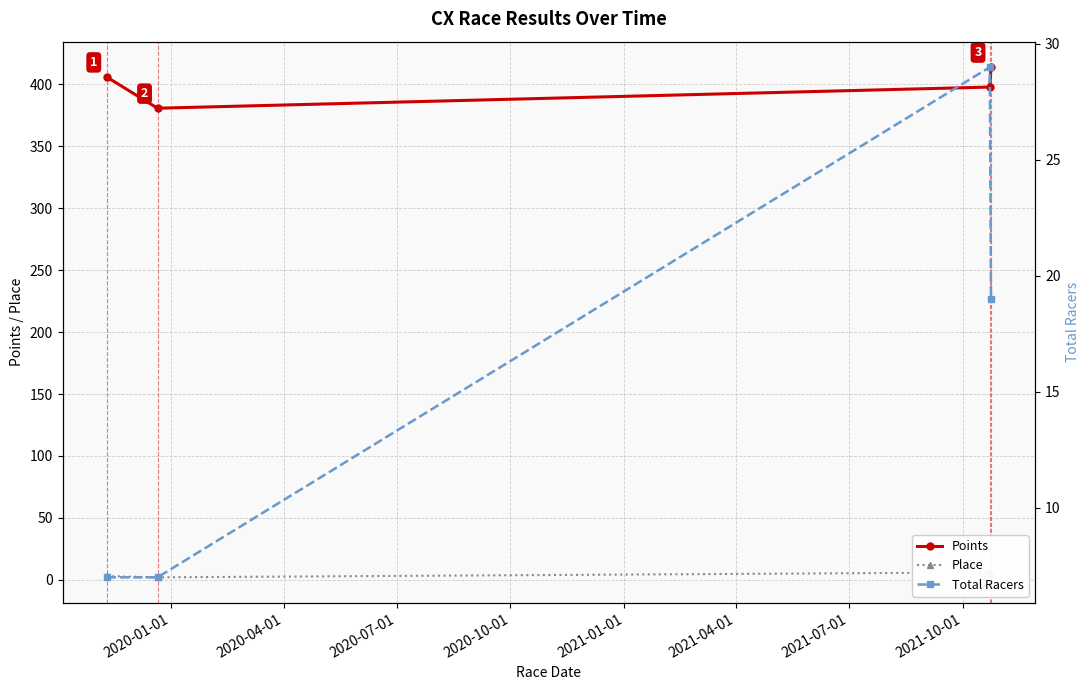

Reading left to right, extract all data points from this chart.

Points: 406.0	380.8	397.9	413.9
Place: 3.0	2.0	6.0	4.0
Total Racers: 7.0	7.0	29.0	19.0